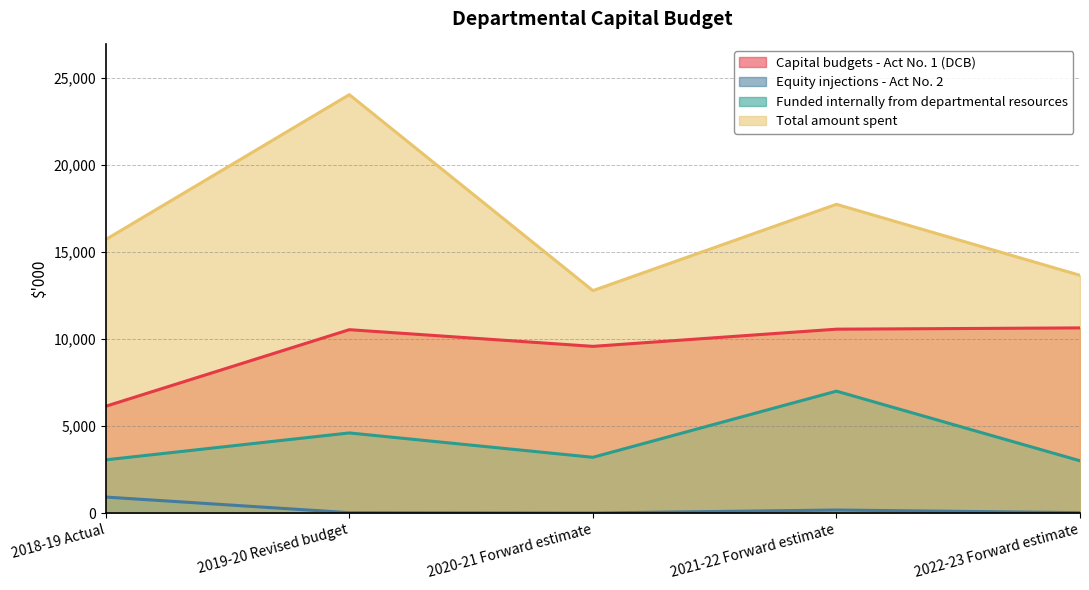

The Funded internally from departmental resources series shows 3054 at 2018-19 Actual. True or false?

True